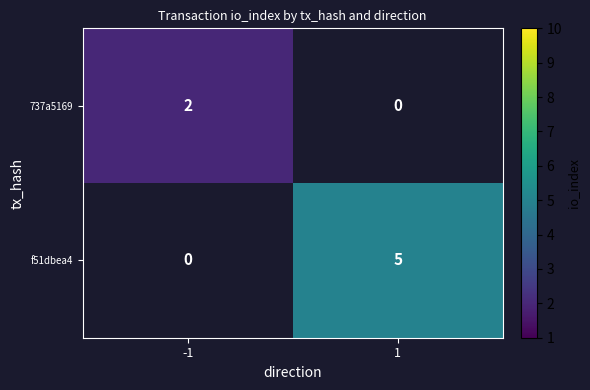

Is it true that 737a5169 equals 2 at -1?

True